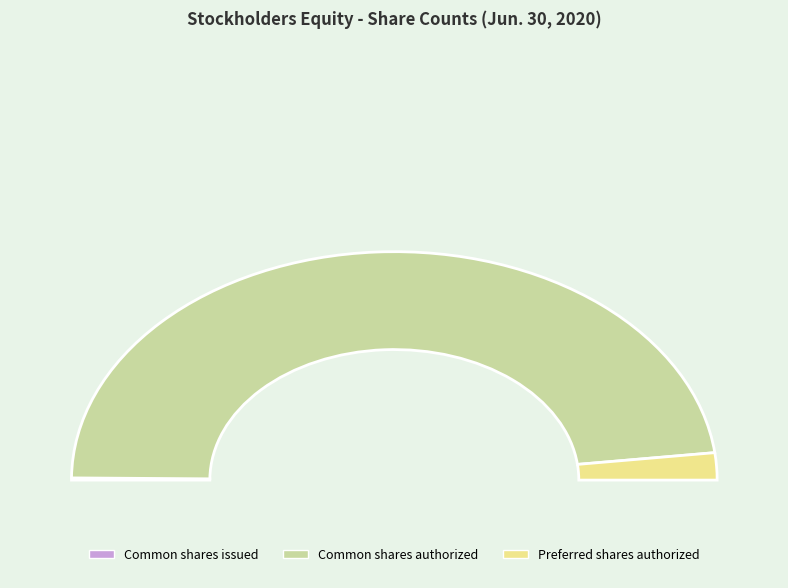

Approximately how many times larger is the value at Common stock, shares issued compared to Preferred stock, shares authorized?

0.1